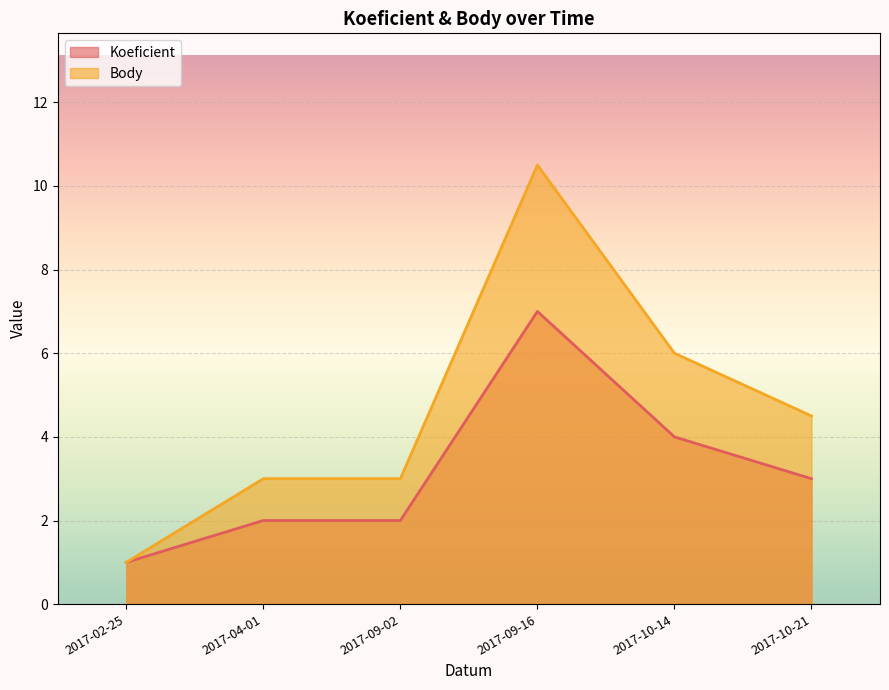

How many distinct data groups are displayed?

2